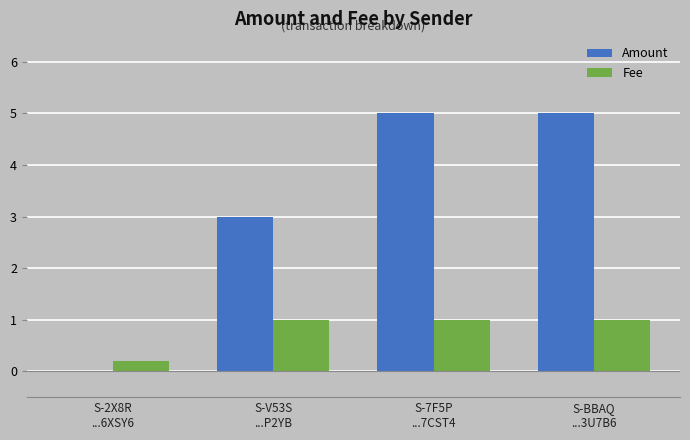

What is the sum of all Fee values?

3.2